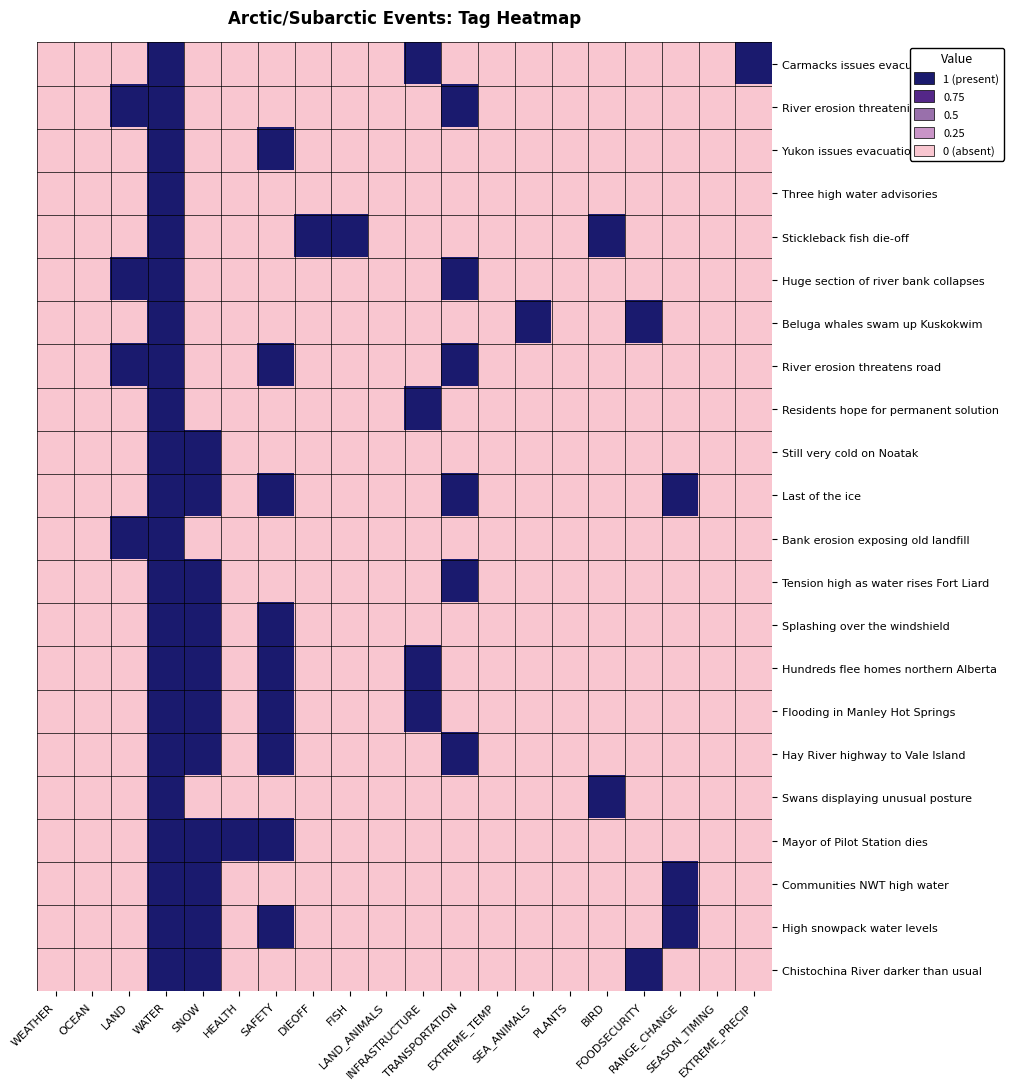

Which series has the largest total across all categories?

Last of the ice